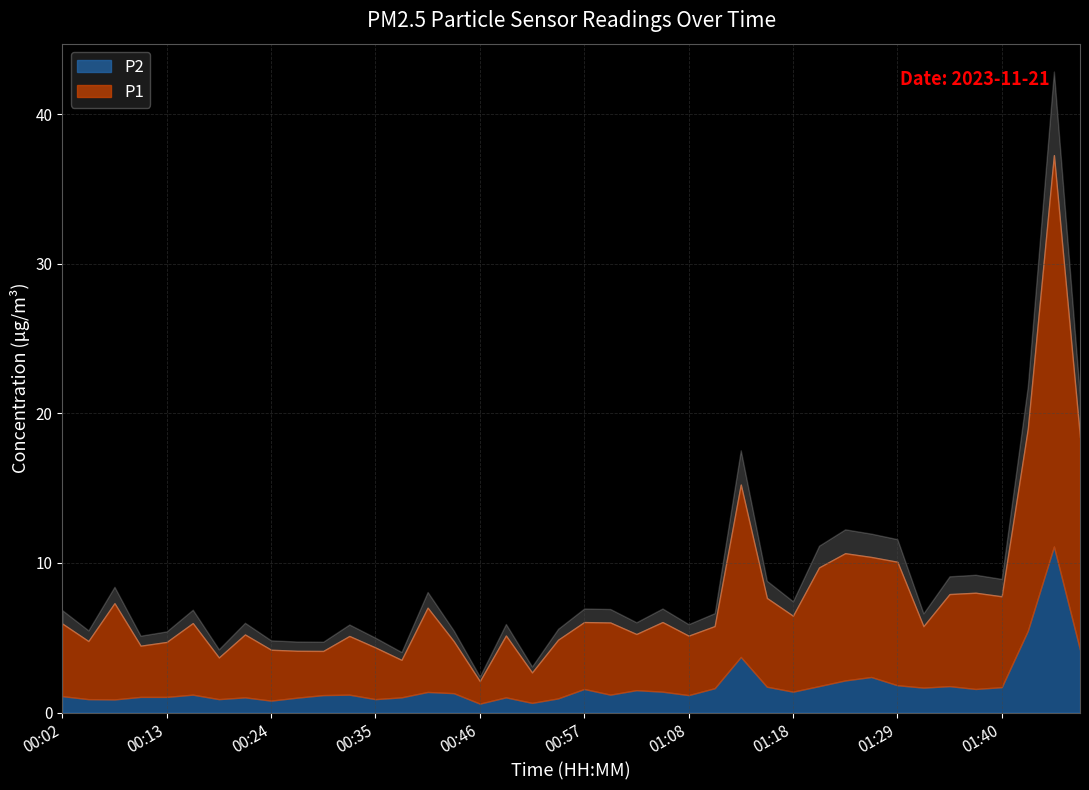

What position from the right is 01:29?

8